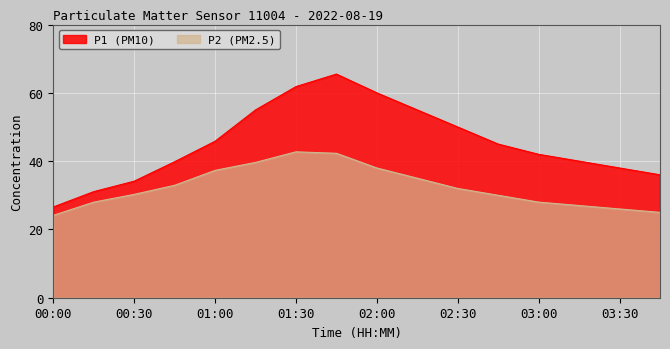

Which has a higher value, 01:15 or 00:30?

01:15